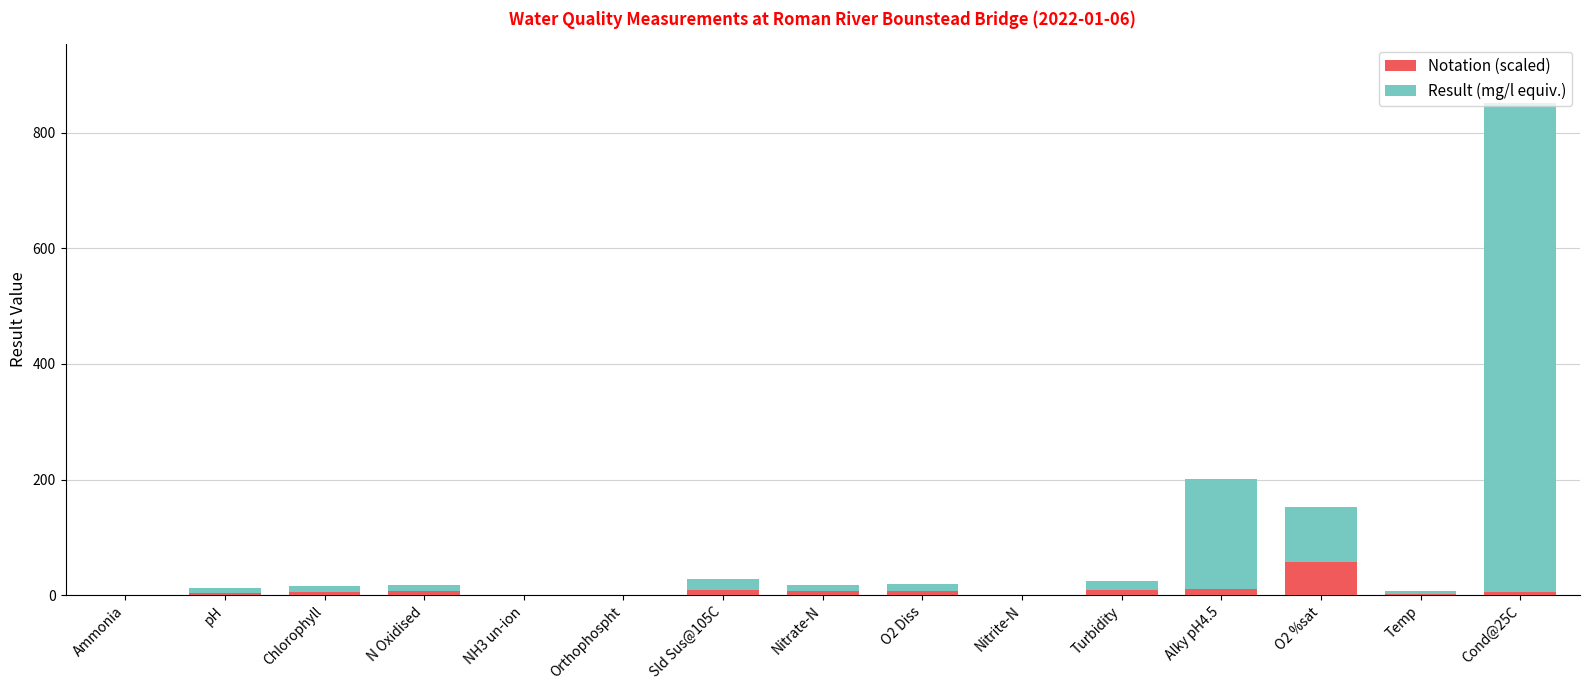

What is the highest value of the Notation (scaled) series?

57.5